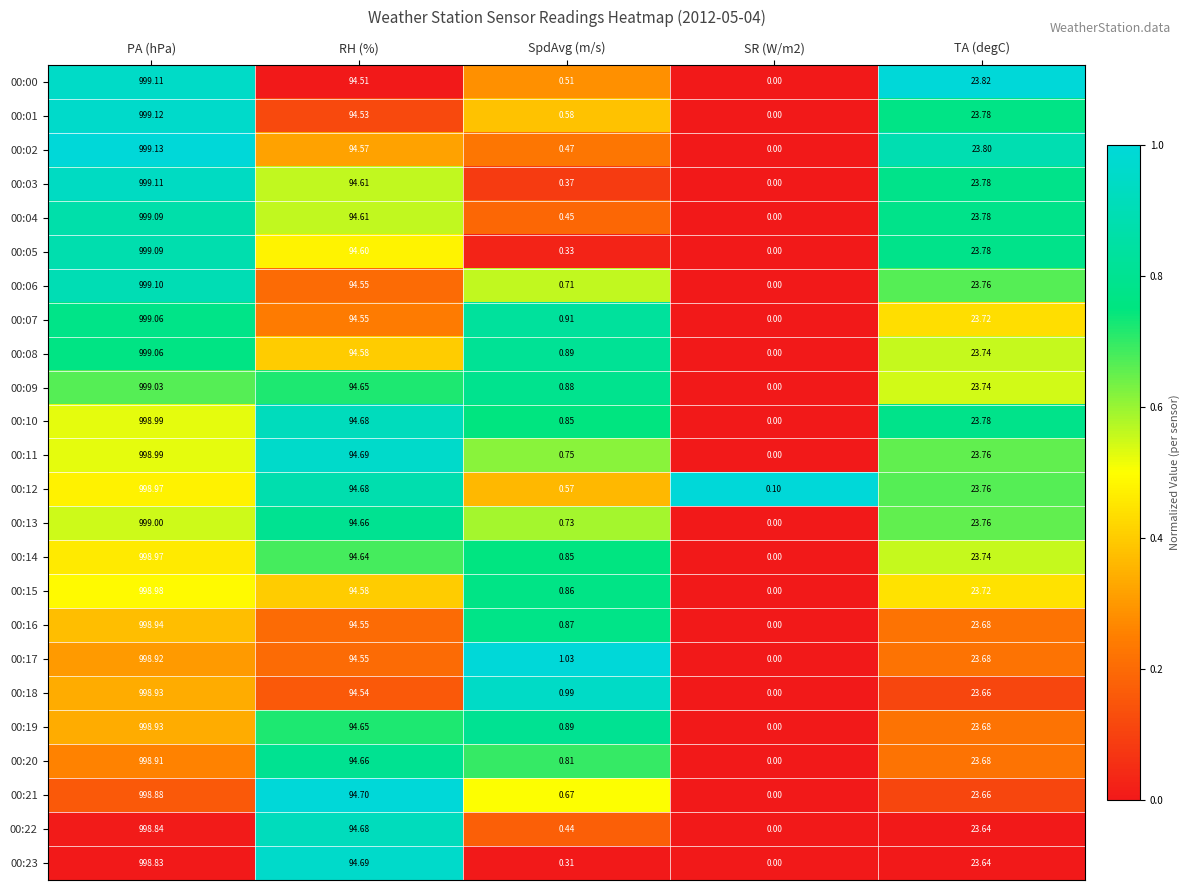

How many categories are shown in the chart?

5